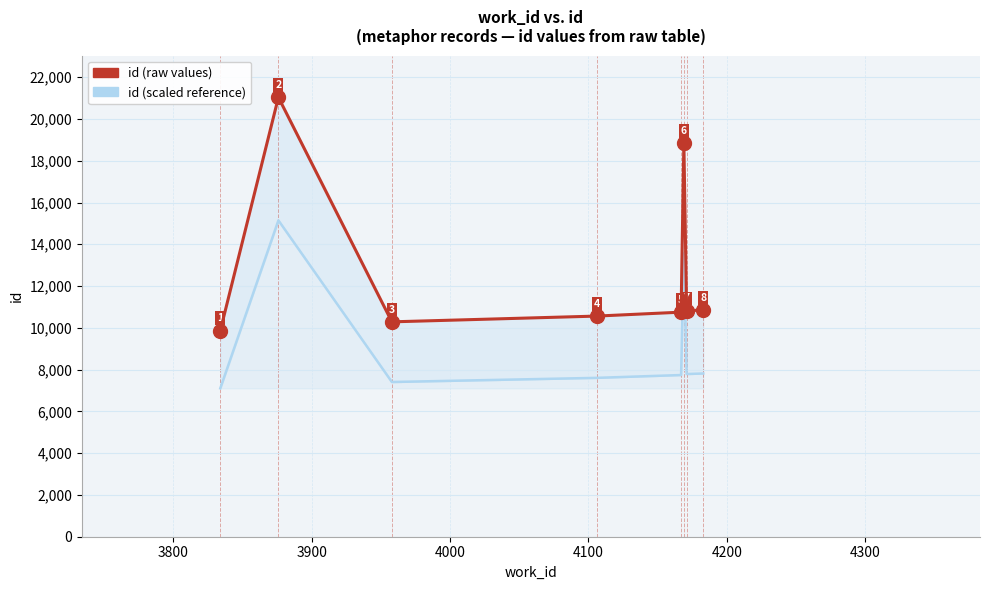

Is the value of id (reference / scaled) at 4200 greater than the value of id (raw) at 4300?

Yes